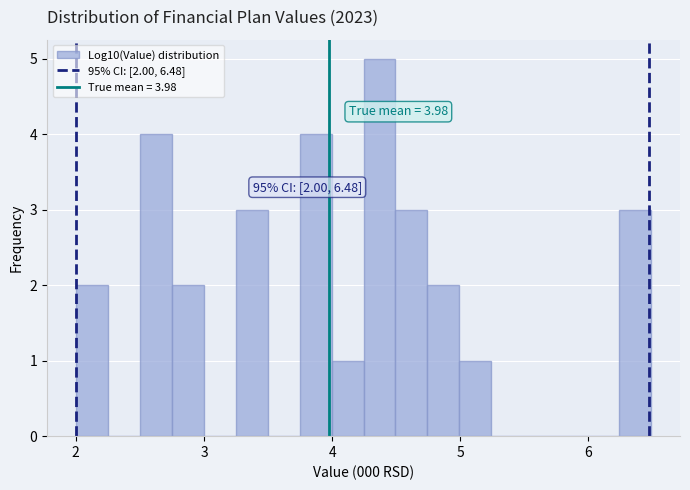

Around what value on the x-axis is the tallest bar? Give the approximate position of its centre, as read against the axis.

4.4